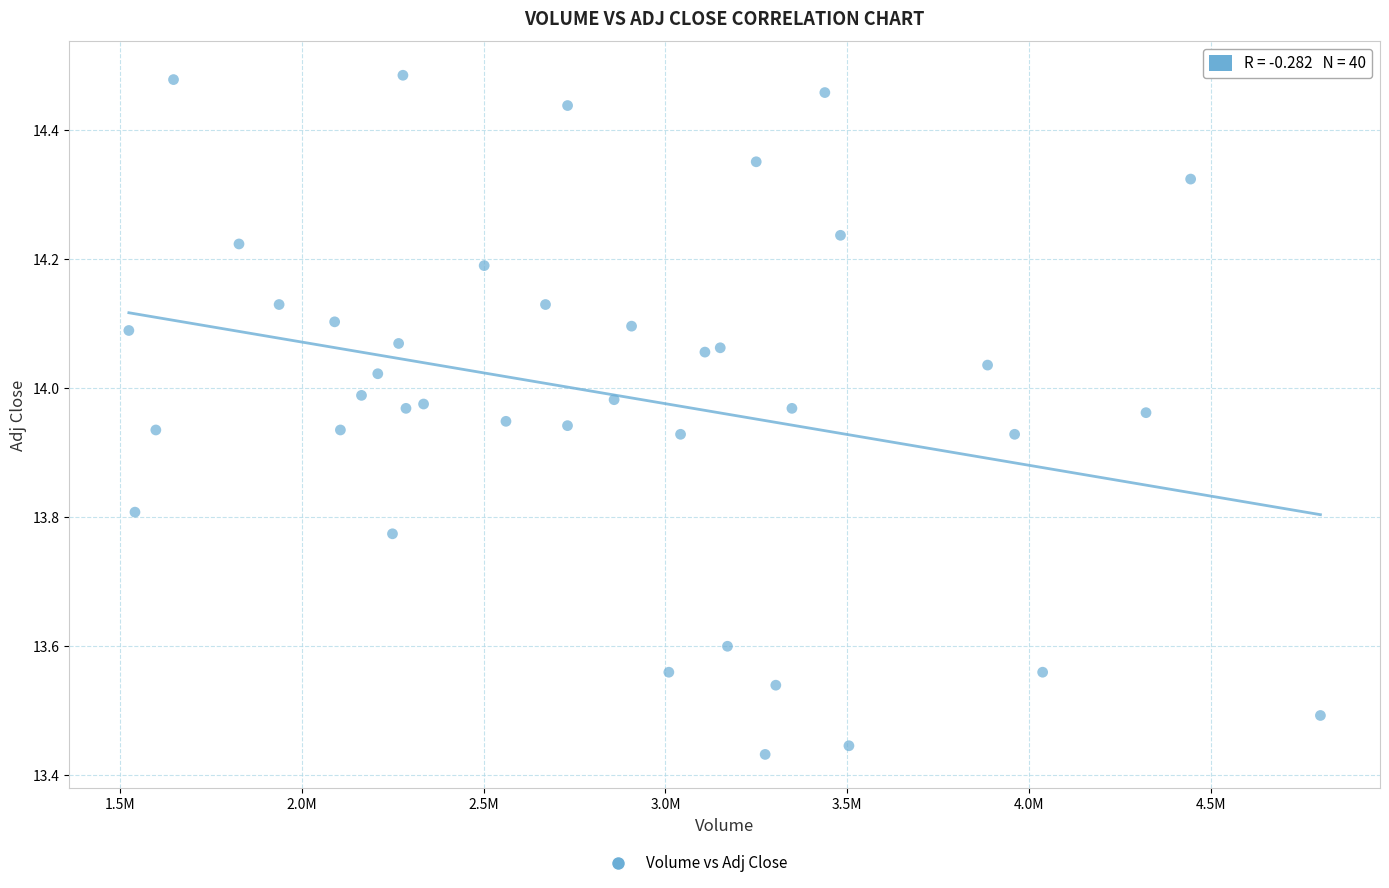

What is the range of Y values (max minus min)?

1.1